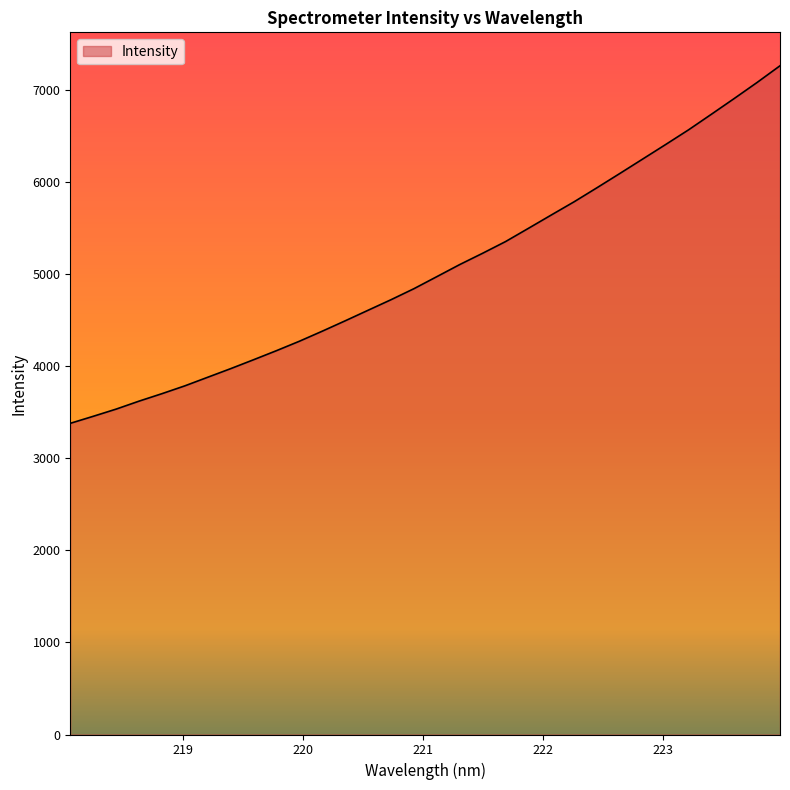

What is the minimum value shown in the chart?

3379.6